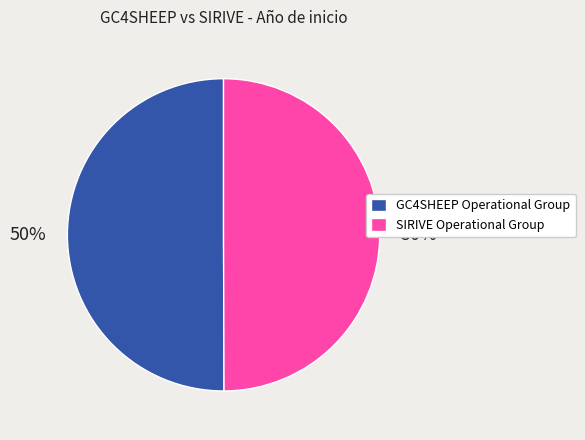

How many slices are in this pie chart?

2